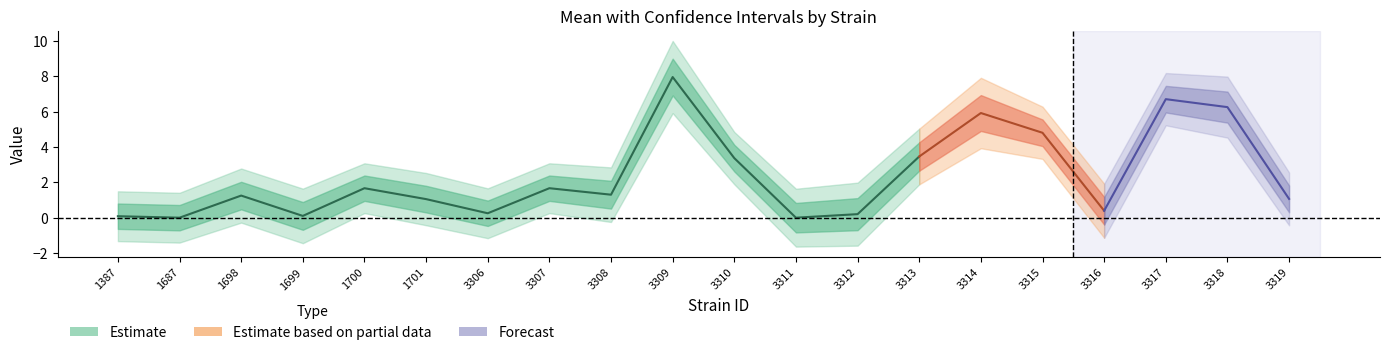

What is the smallest value displayed?

-1.6